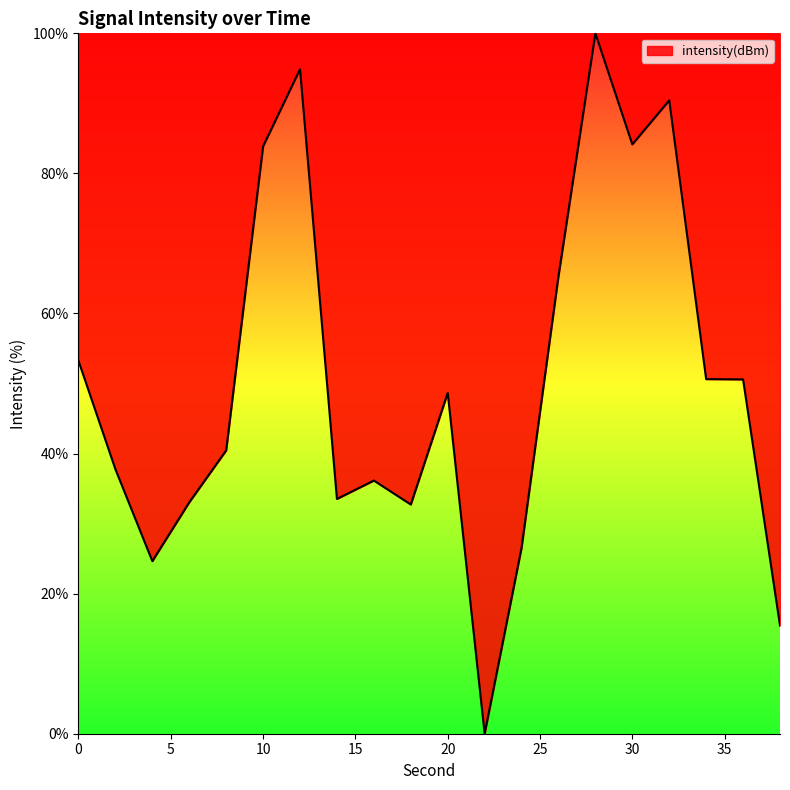

What is the greatest value displayed?

100.0